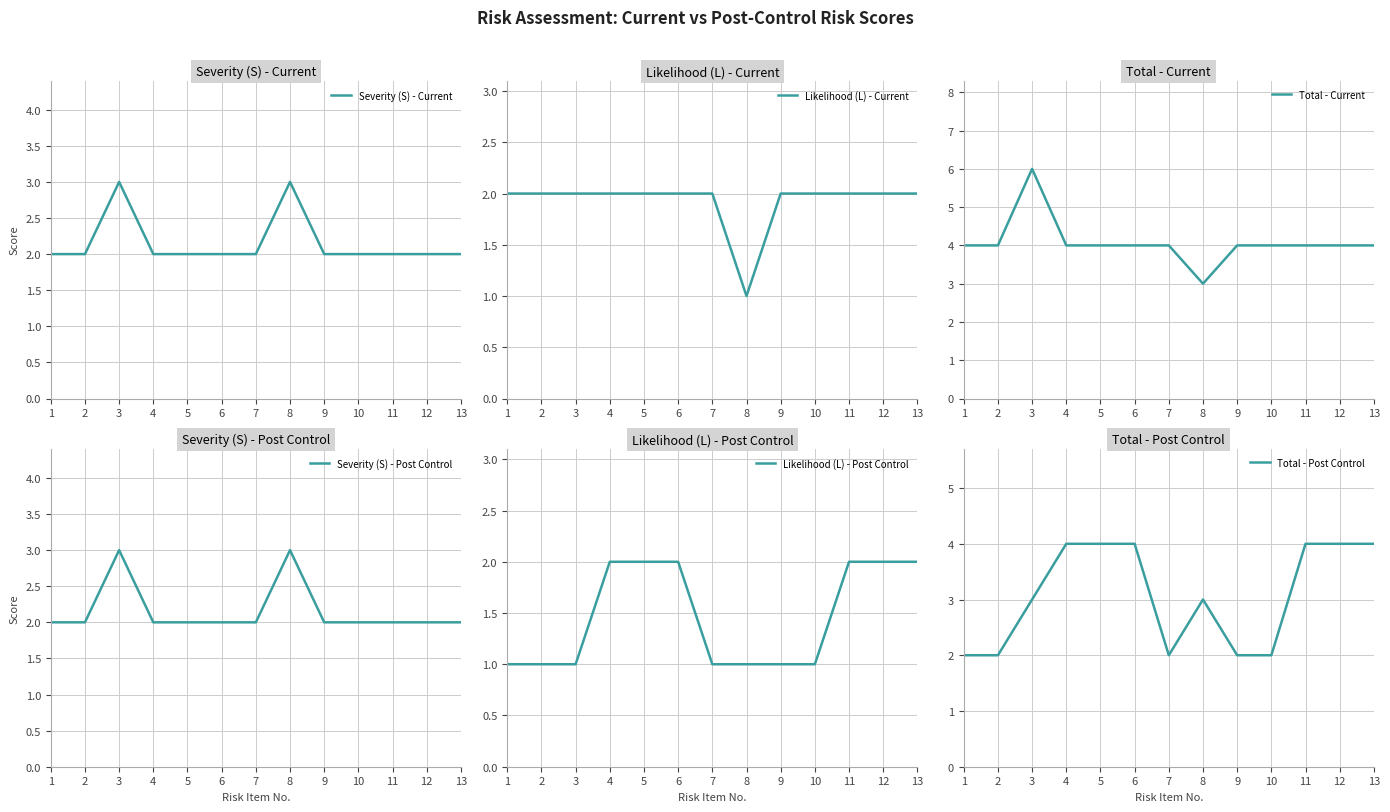

What is the total value across all series at 6?

16